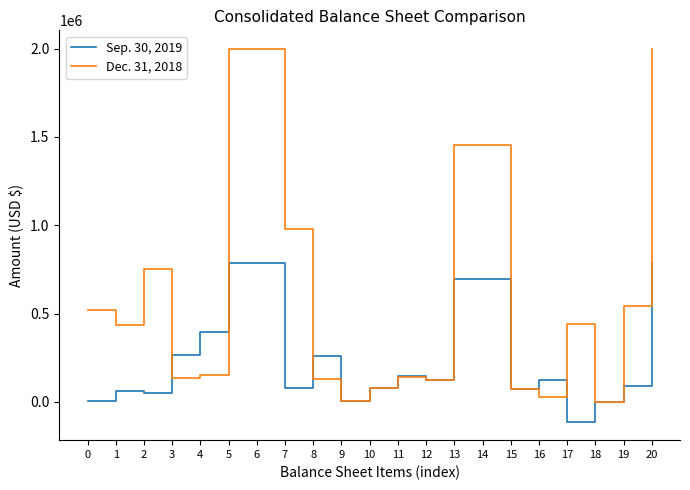

What are all the series names shown in the legend?

Sep. 30, 2019, Dec. 31, 2018